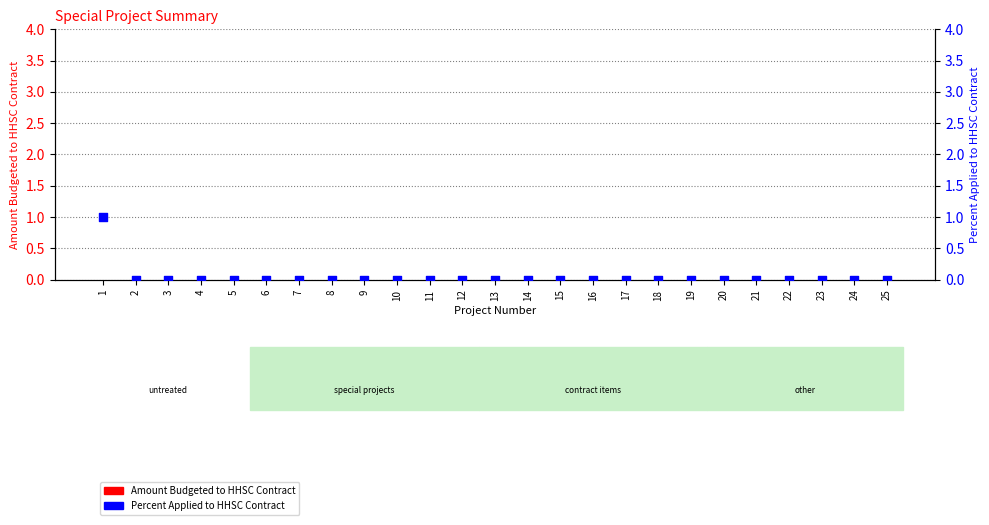

Which series has the widest spread of Y values?

Percent Applied to HHSC Contract